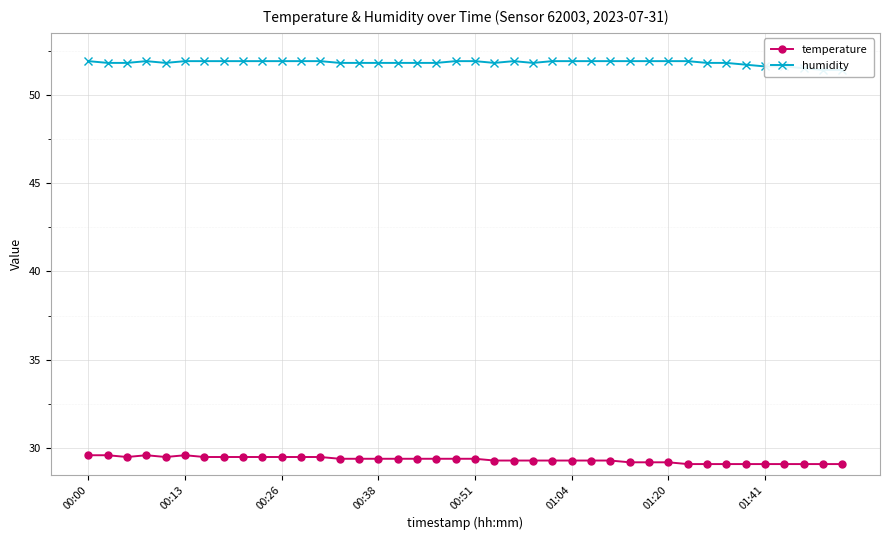

What is the value of the temperature point at the 16th from the left?

29.4